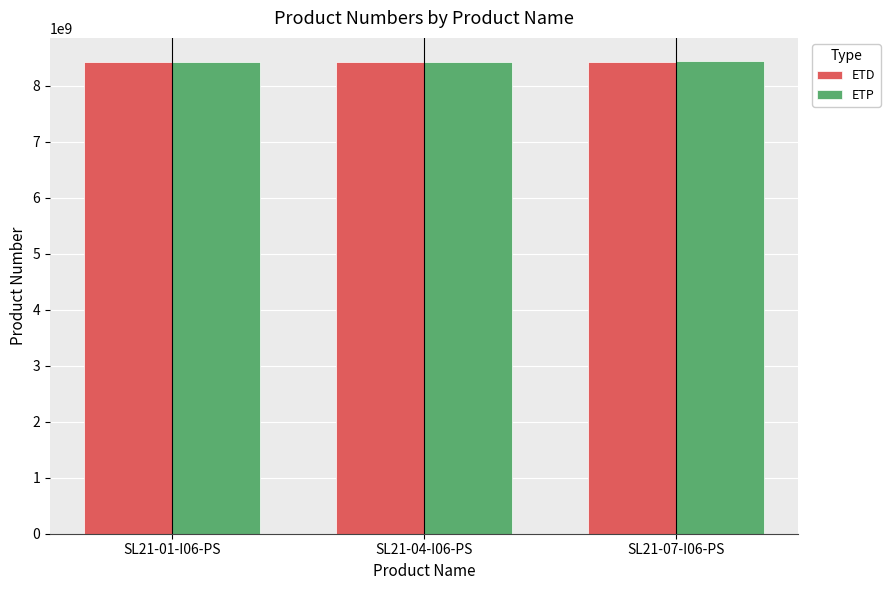

How many distinct data groups are displayed?

2